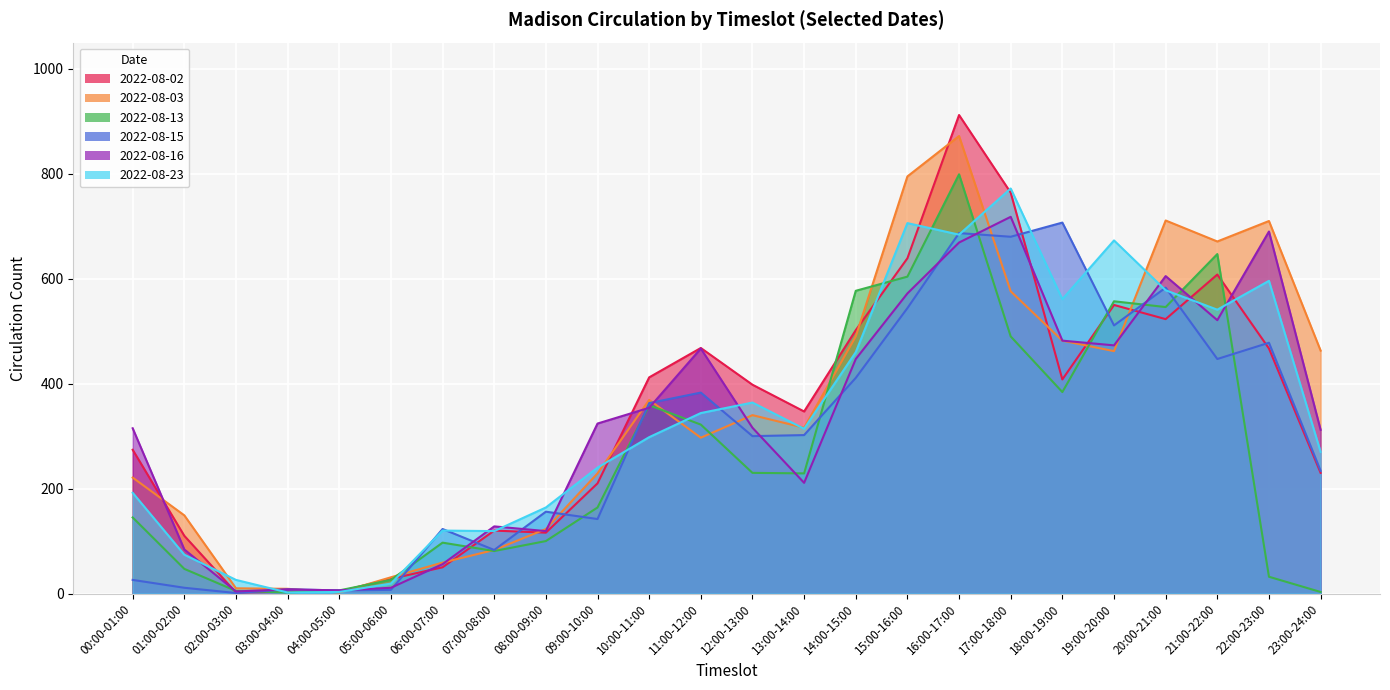

How many data points in 2022-08-03 are less than 340?

12